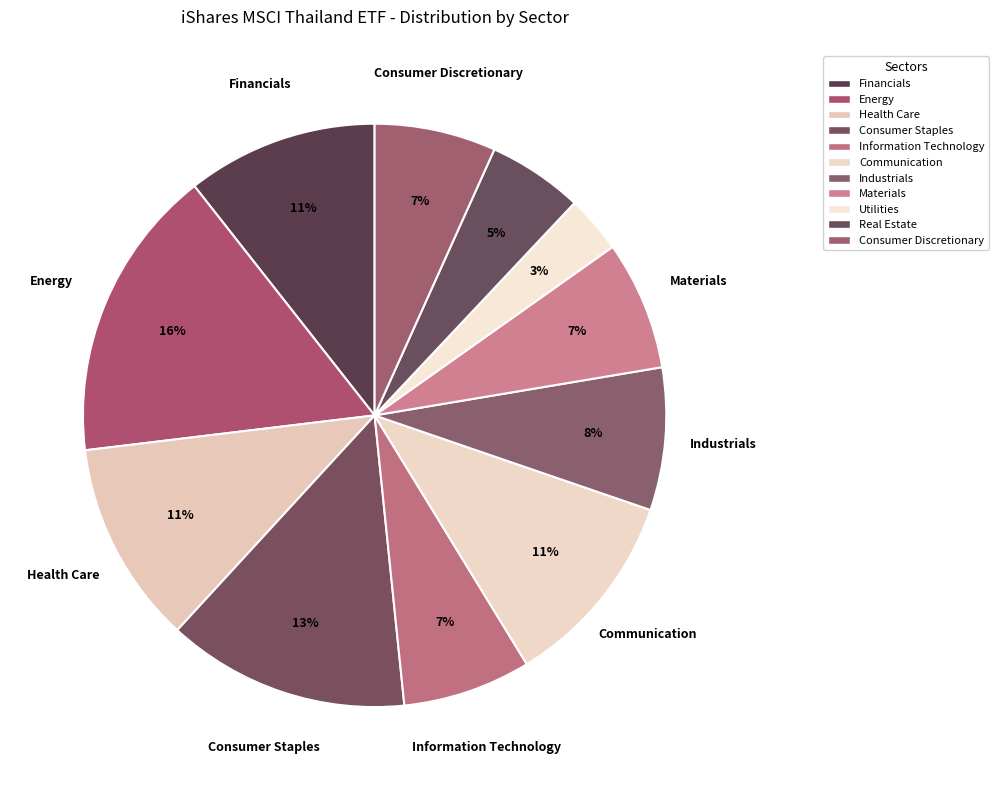

Rank the categories by value from highest to lowest.

Energy, Consumer Staples, Health Care, Communication, Financials, Industrials, Materials, Information Technology, Consumer Discretionary, Real Estate, Utilities